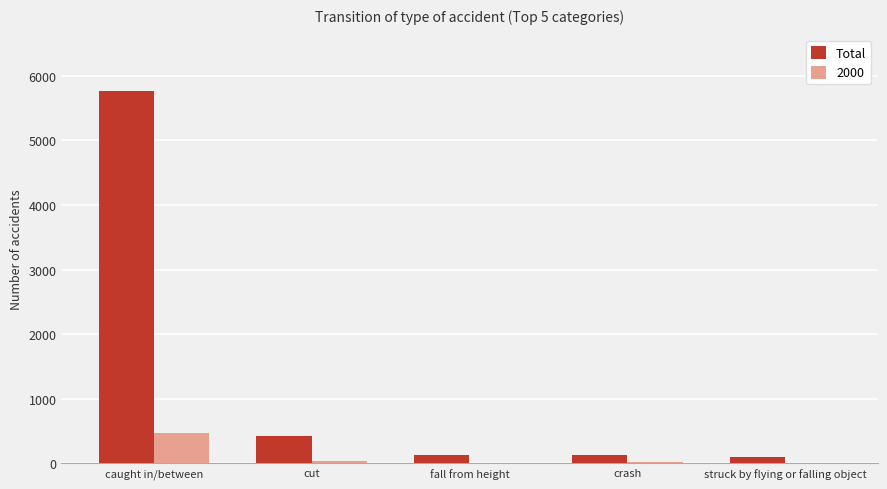

The 2000 series shows 463 at caught in/between. True or false?

True